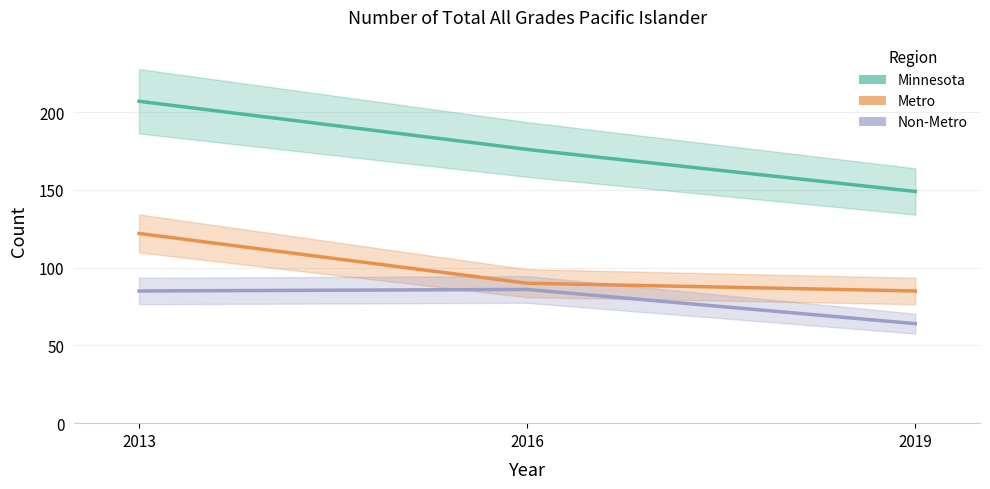

How many data points in Metro are less than 90?

1